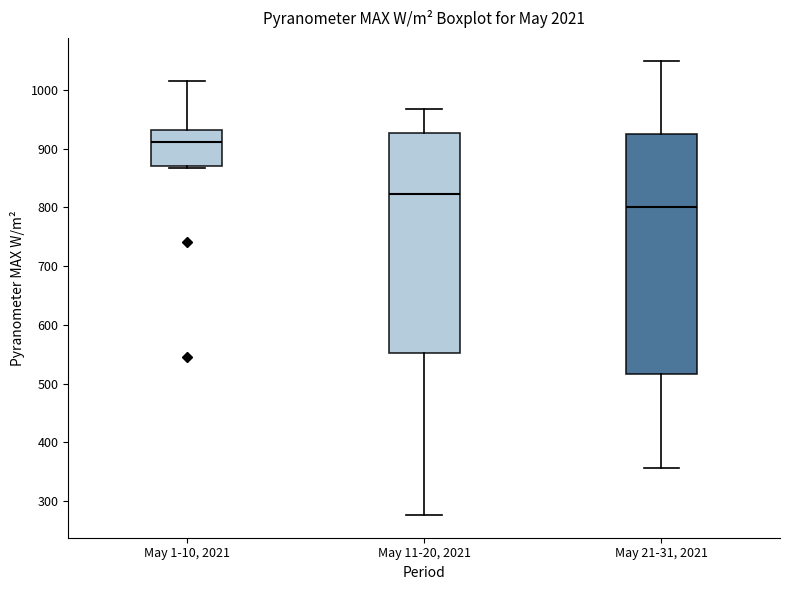

Where is the upper edge of the box for May 1-10, 2021 on the y-axis? The values are not printed on the chart, so give them approximately, as read against the axis.

930